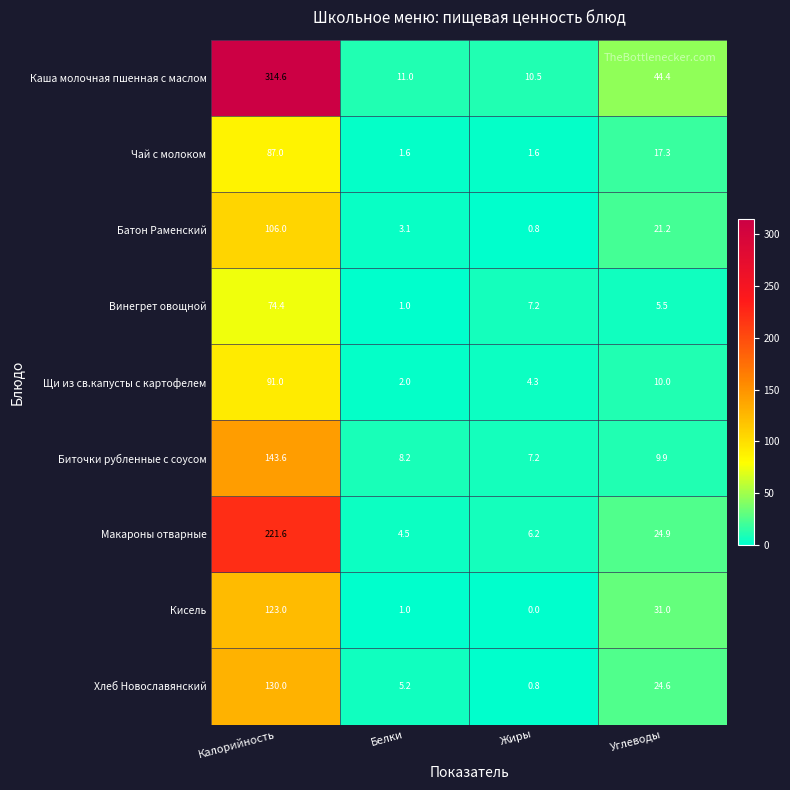

What is the difference between the second highest and minimum values in the Щи из св.капусты с картофелем series?

8.0